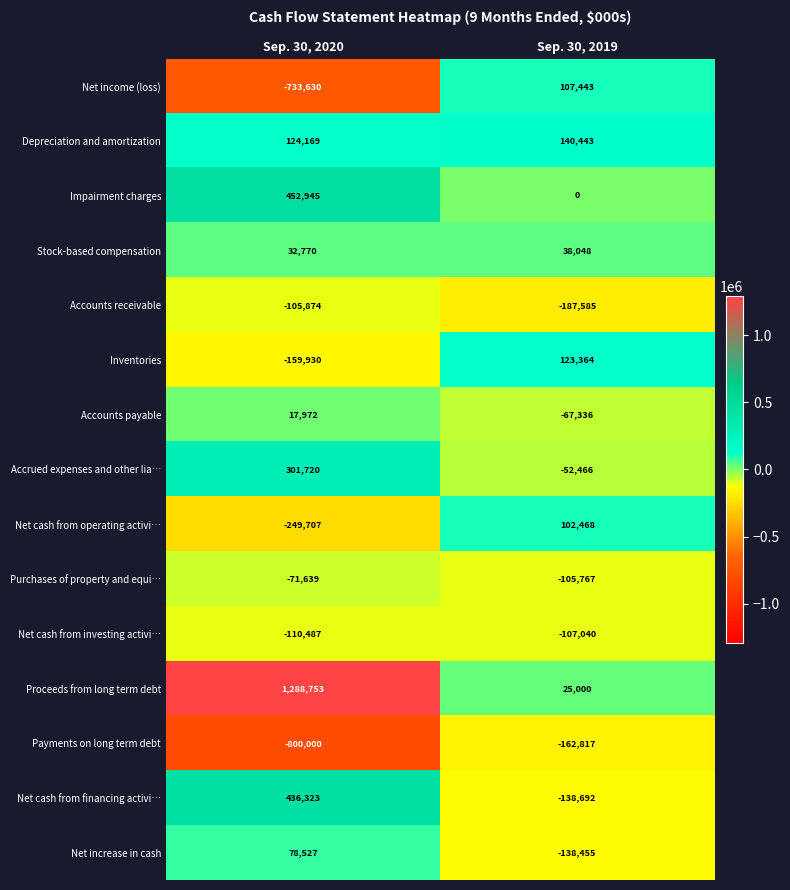

Read the Accounts payable value at Sep. 30, 2020.

17972